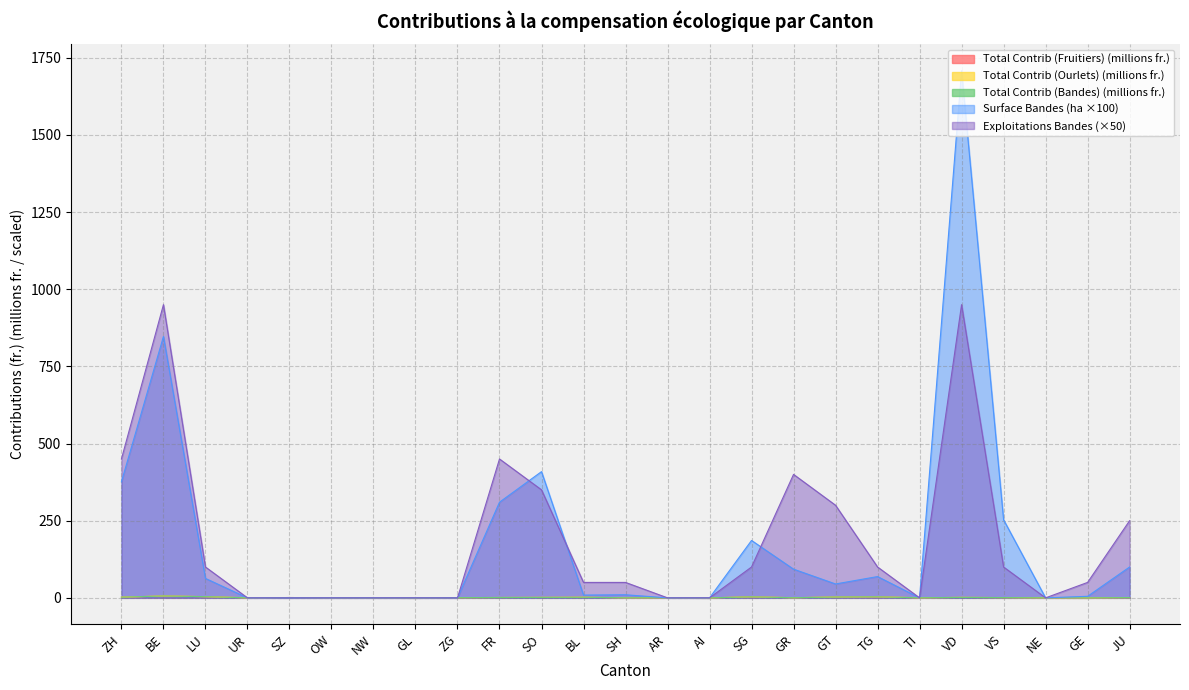

True or false: Surface (Bandes) has a value of 5.0 at GE.

True